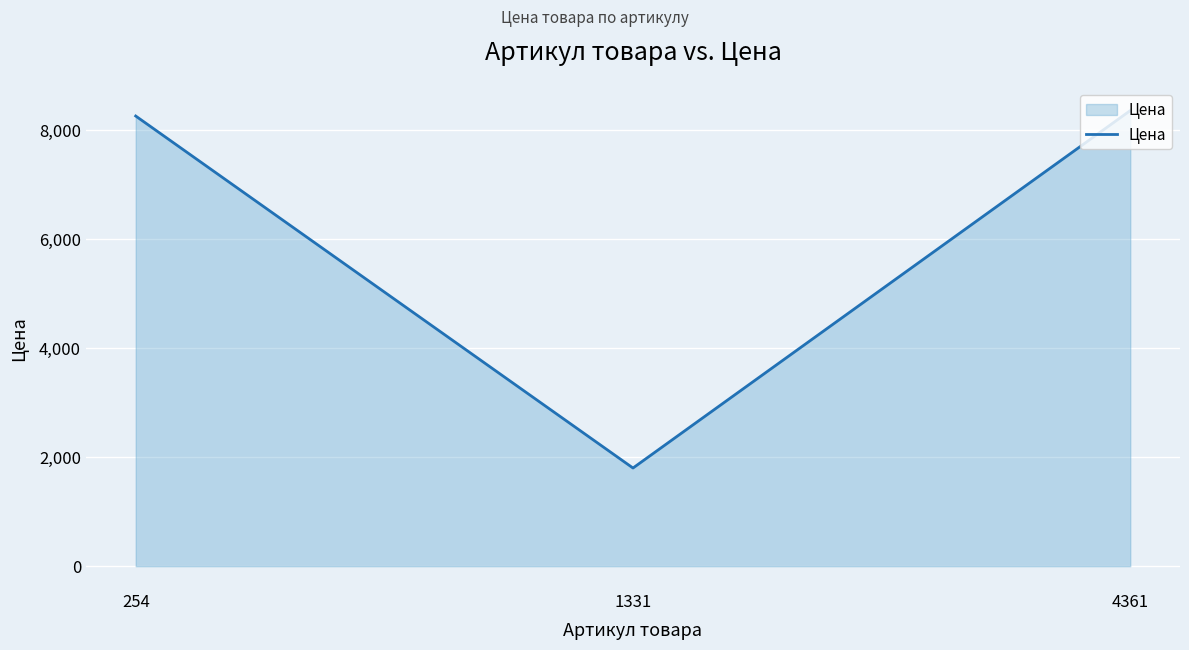

Does the chart have visible grid lines?

Yes